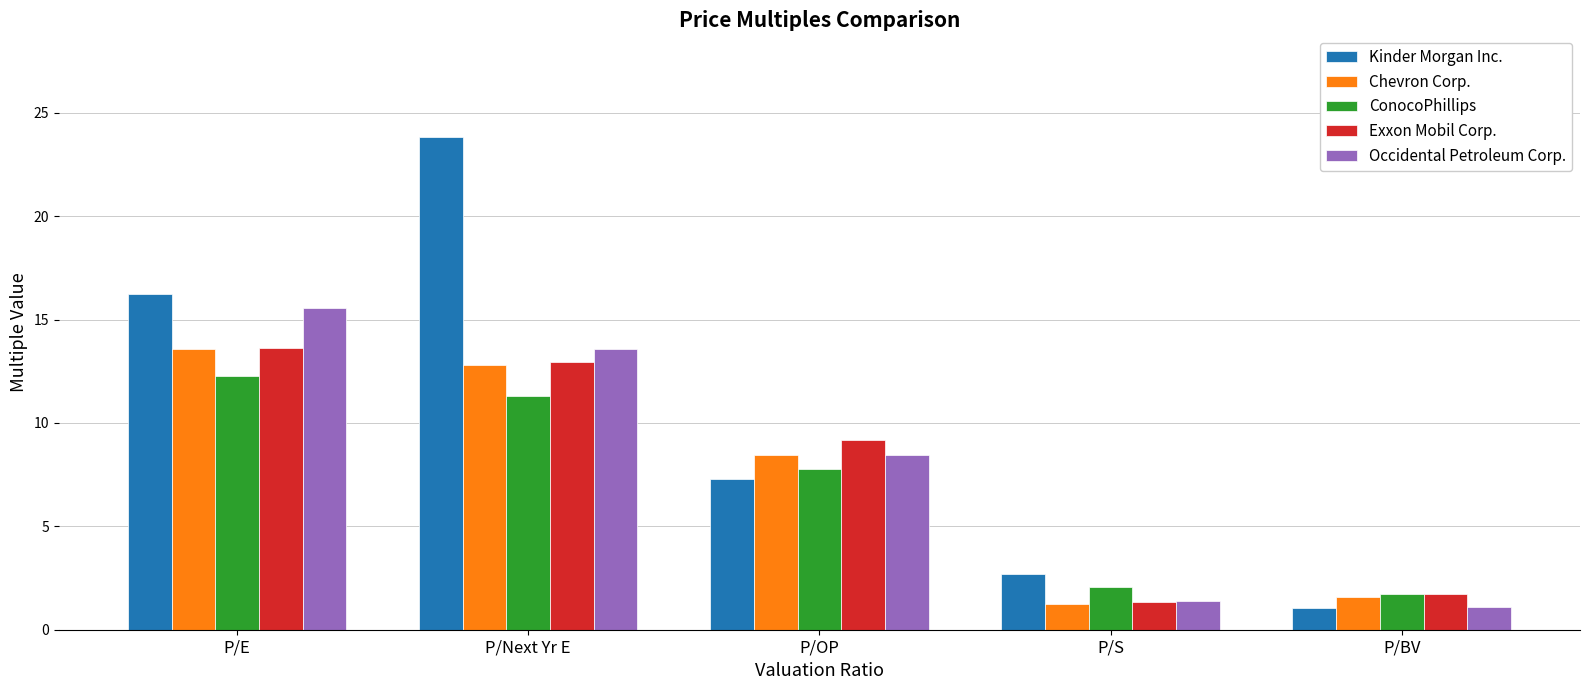

Does the chart contain stacked bars?

No